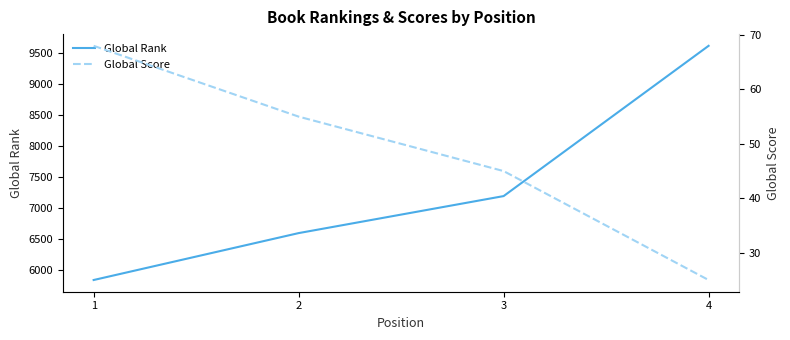

Rank the categories by Global Rank value from lowest to highest.

1, 2, 3, 4